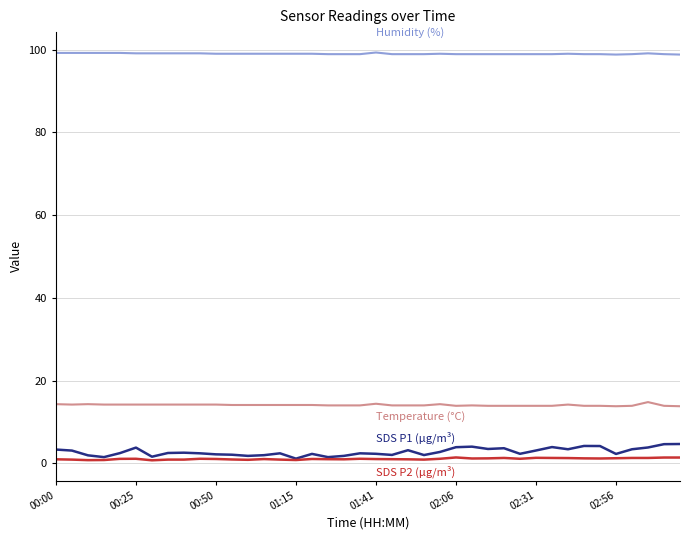

The SDS P1 (µg/m³) series shows 2.5 at 12. True or false?

False